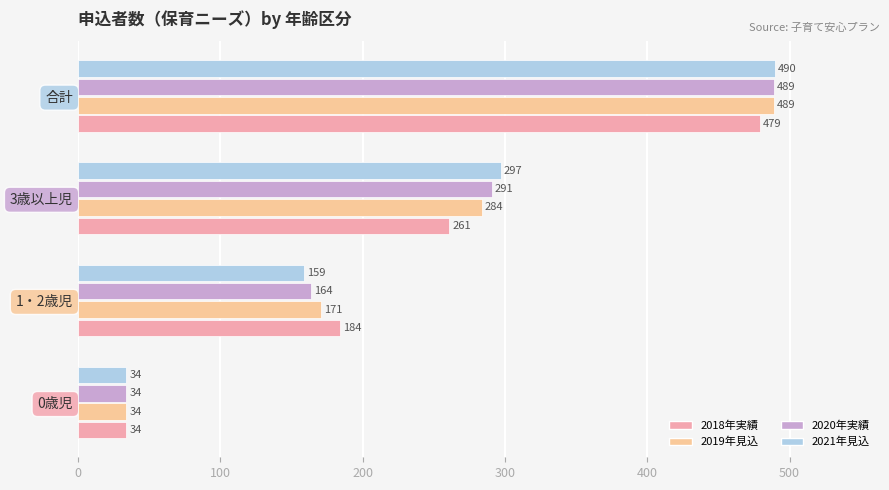

What is the lowest value of the 2019年見込 series?

34